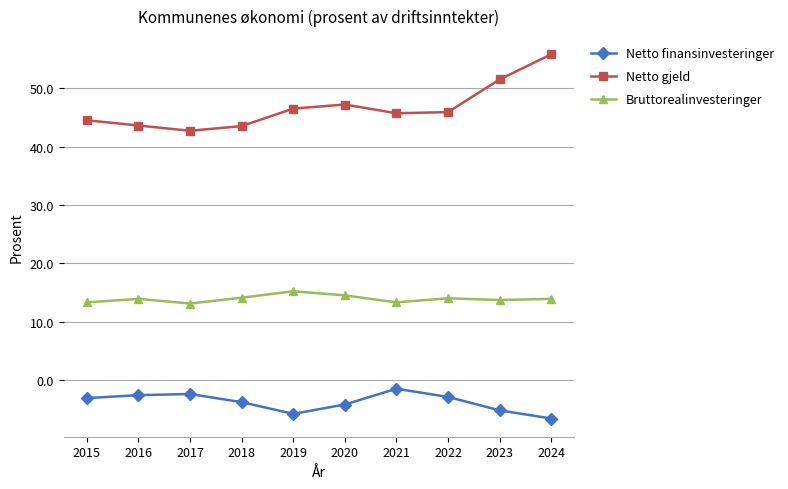

What is the value of the Netto finansinvesteringer point at the 5th from the left?

-5.8